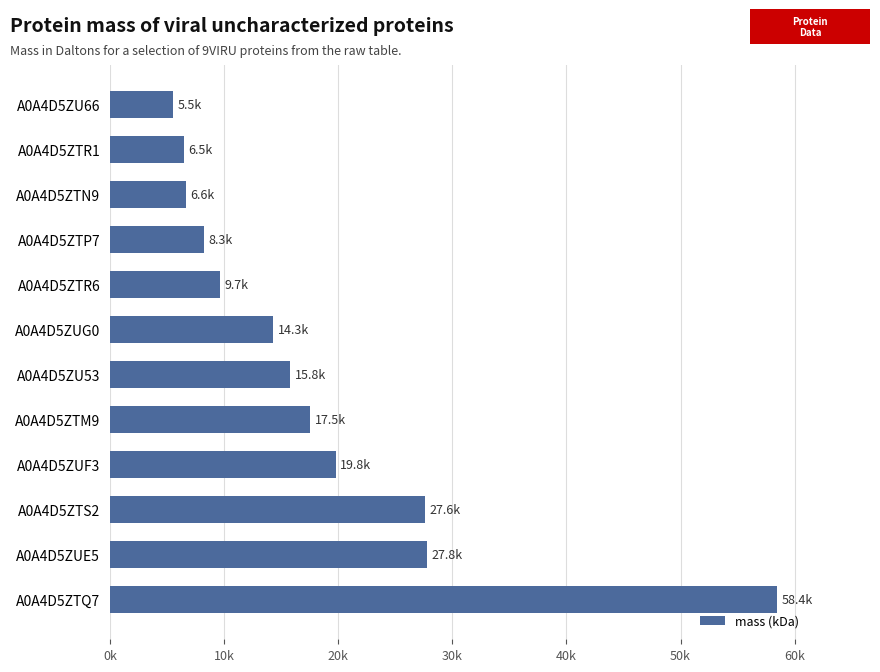

What is the smallest value displayed?

5515.2